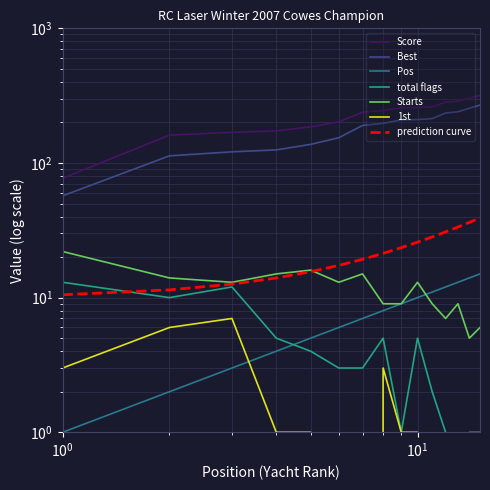

How many categories are shown in the chart?

15